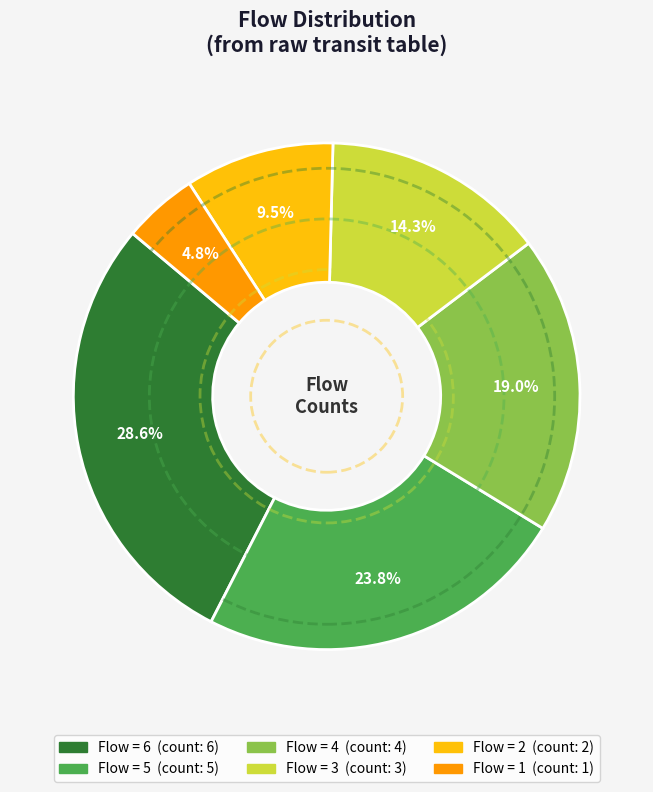

Is there any slice that represents more than half of the pie?

No